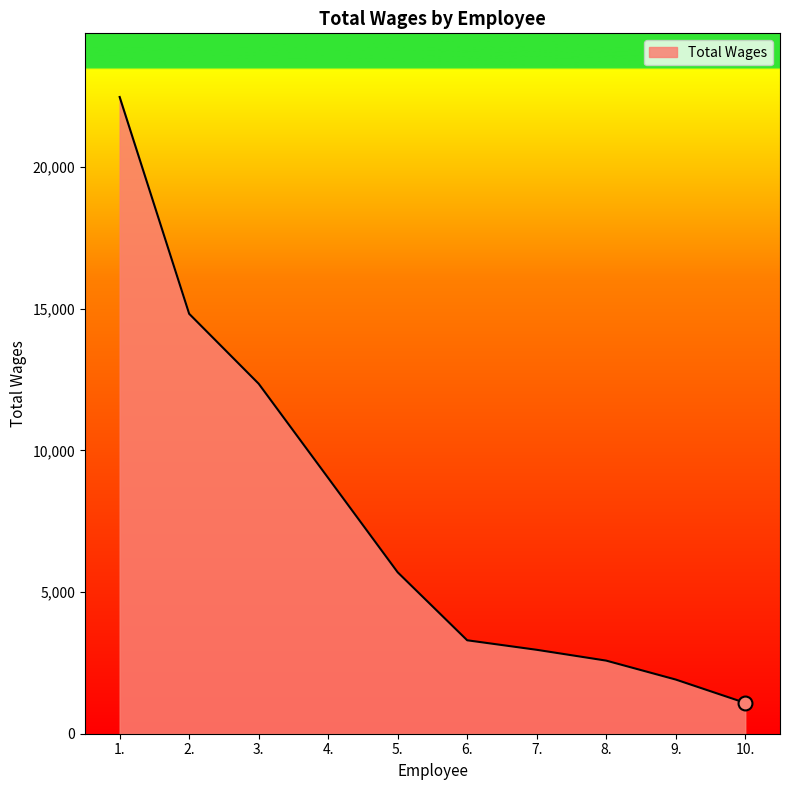

At which label does the data first exceed 5697?

1.